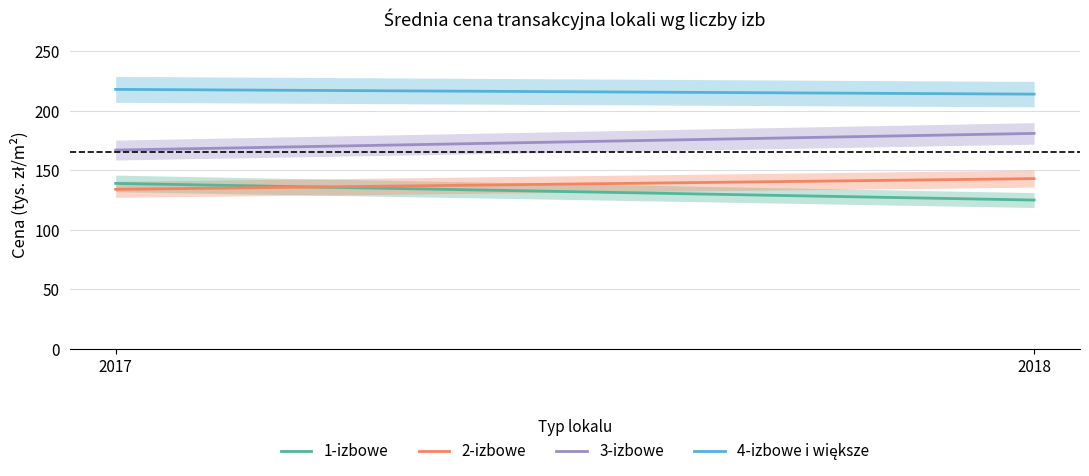

What is the average value of the 3-izbowe series?

174.0